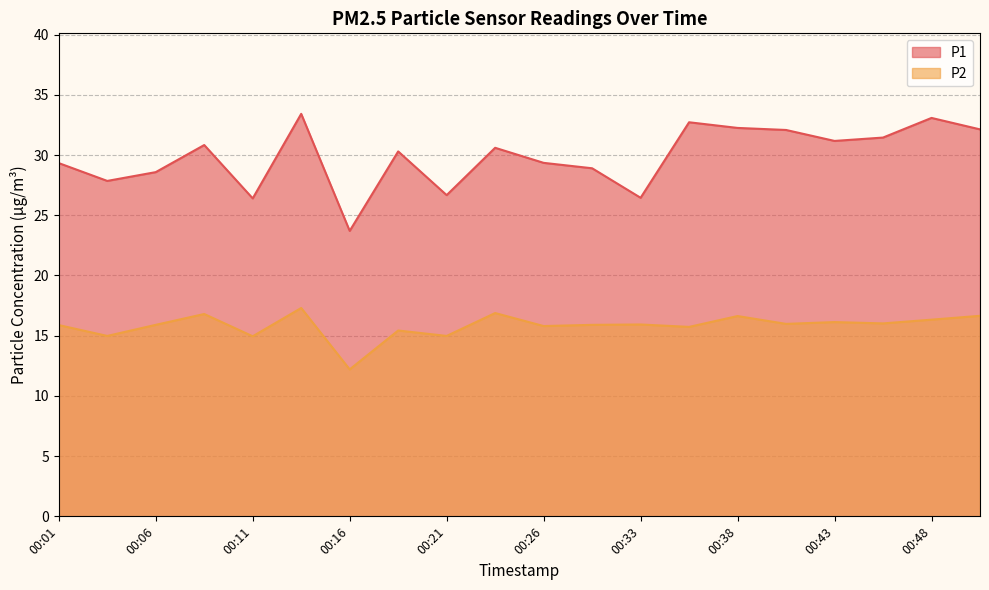

Which series changed the most between 00:18 and 00:21?

P1